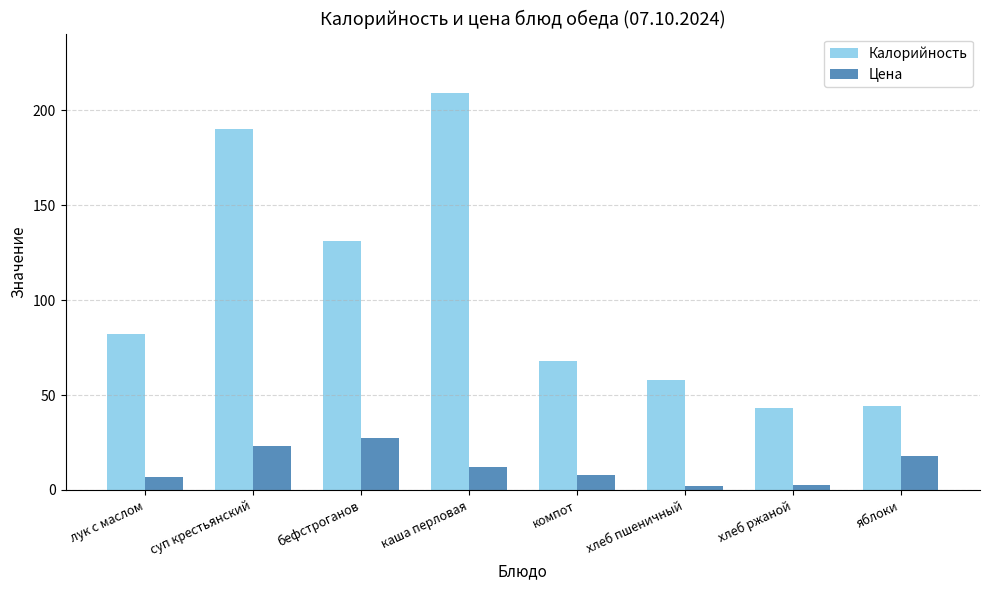

At which category does the chart reach its peak across all series?

каша перловая